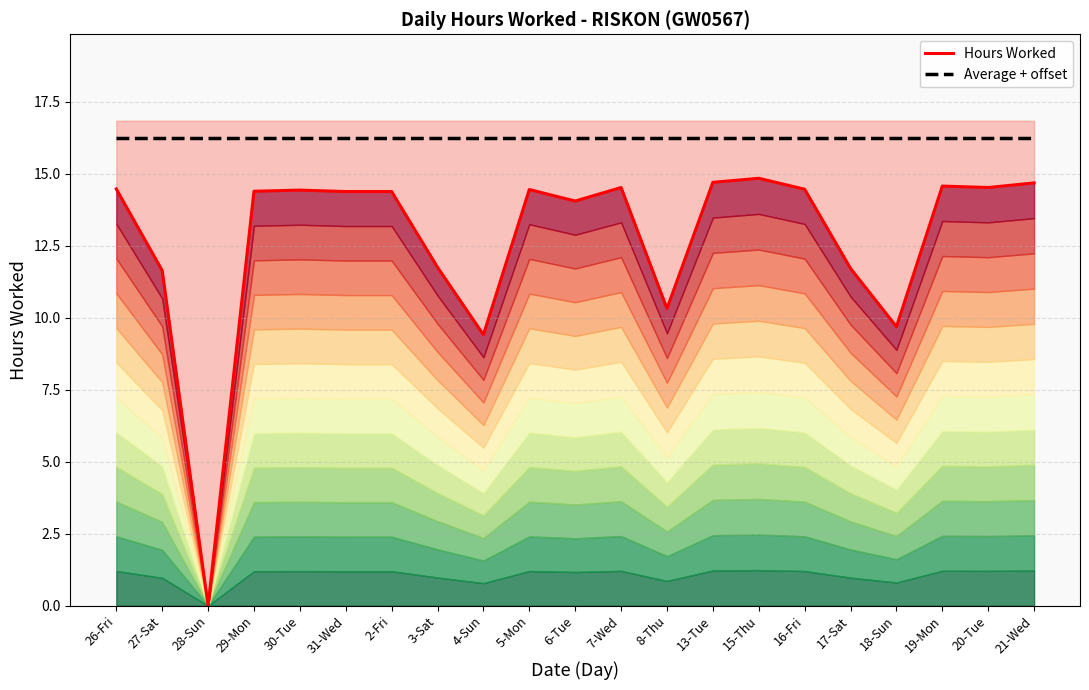

At which category is the sum across all series the highest?

15-Thu